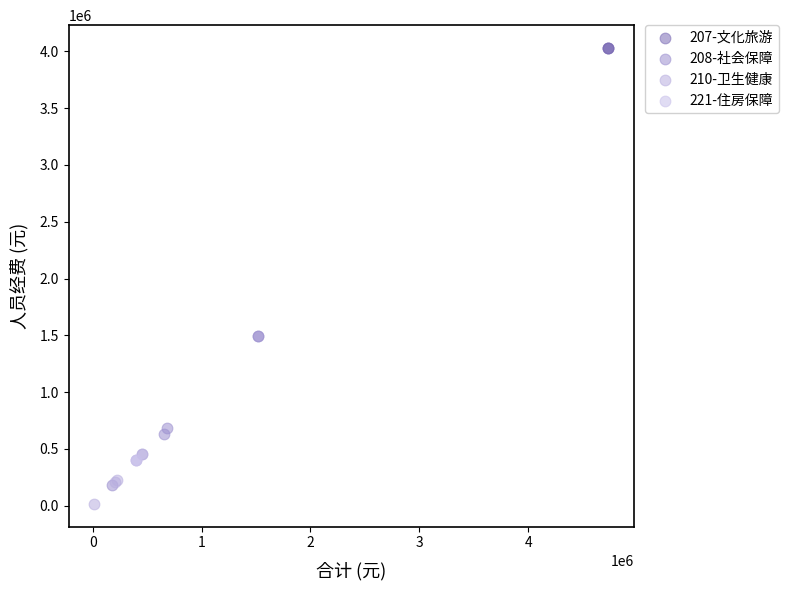

Which series reaches the maximum Y coordinate?

207-文化旅游